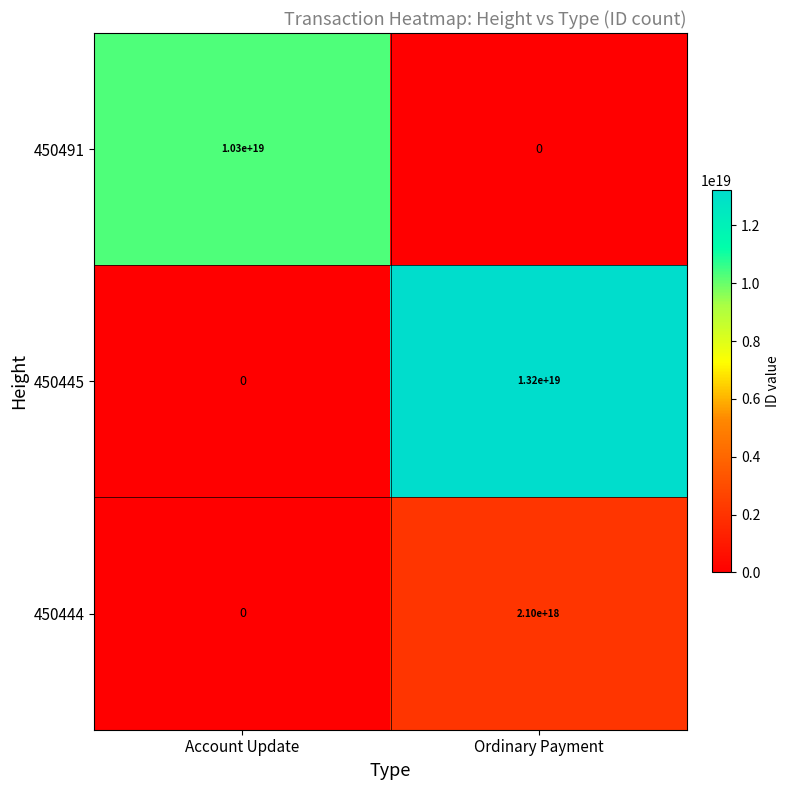

At which label is 450444 closest to 1050000000000000000?

Account Update